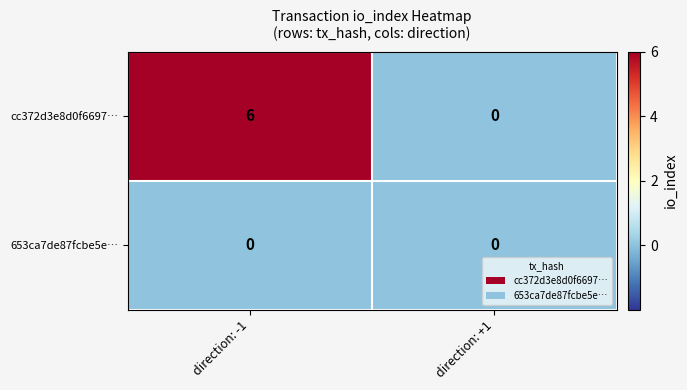

The cc372d3e8d0f6697… series shows 6 at direction: -1. True or false?

True